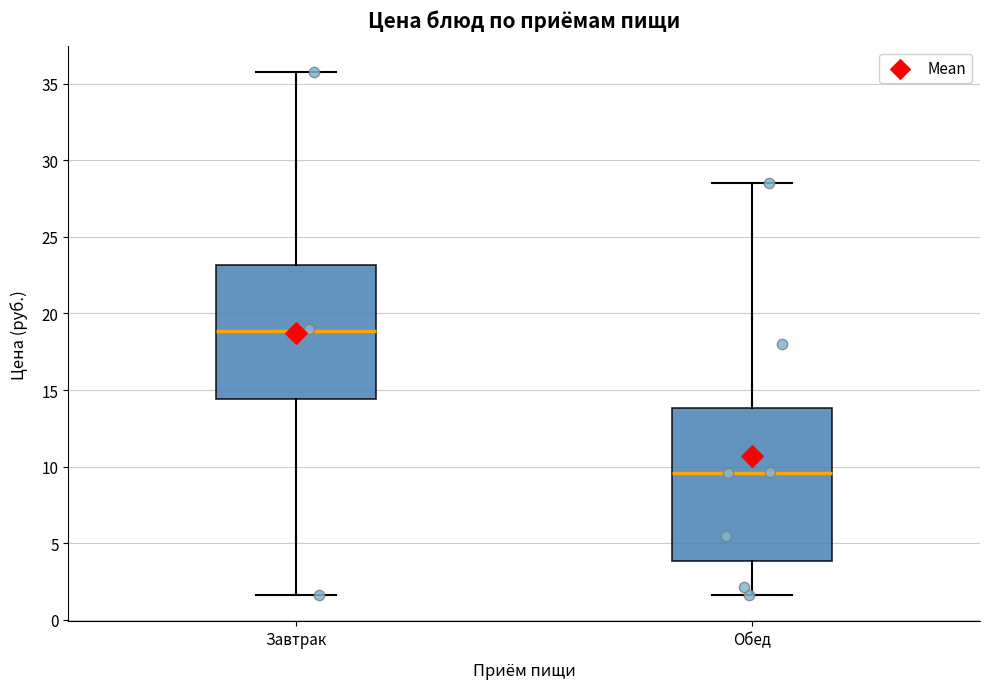

Which box is the tallest, from its lower edge to its upper edge?

Обед